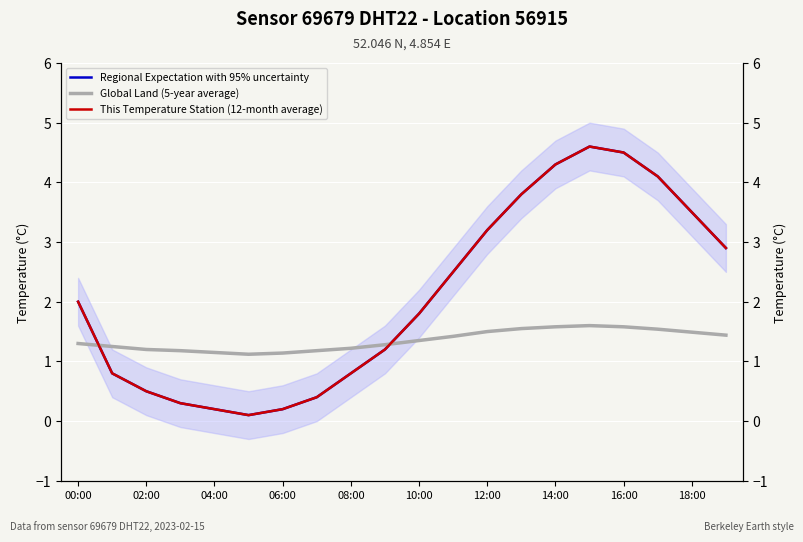

What is the value of the Regional Expectation with 95% uncertainty point at the 14th from the left?

3.8